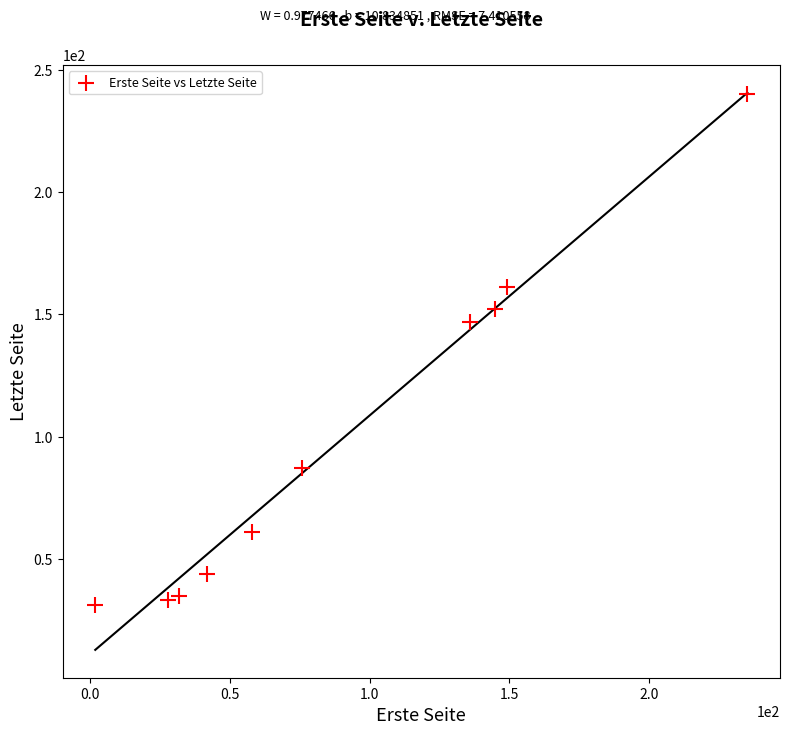

What Y value in the scatter plot is closest to 135?

147